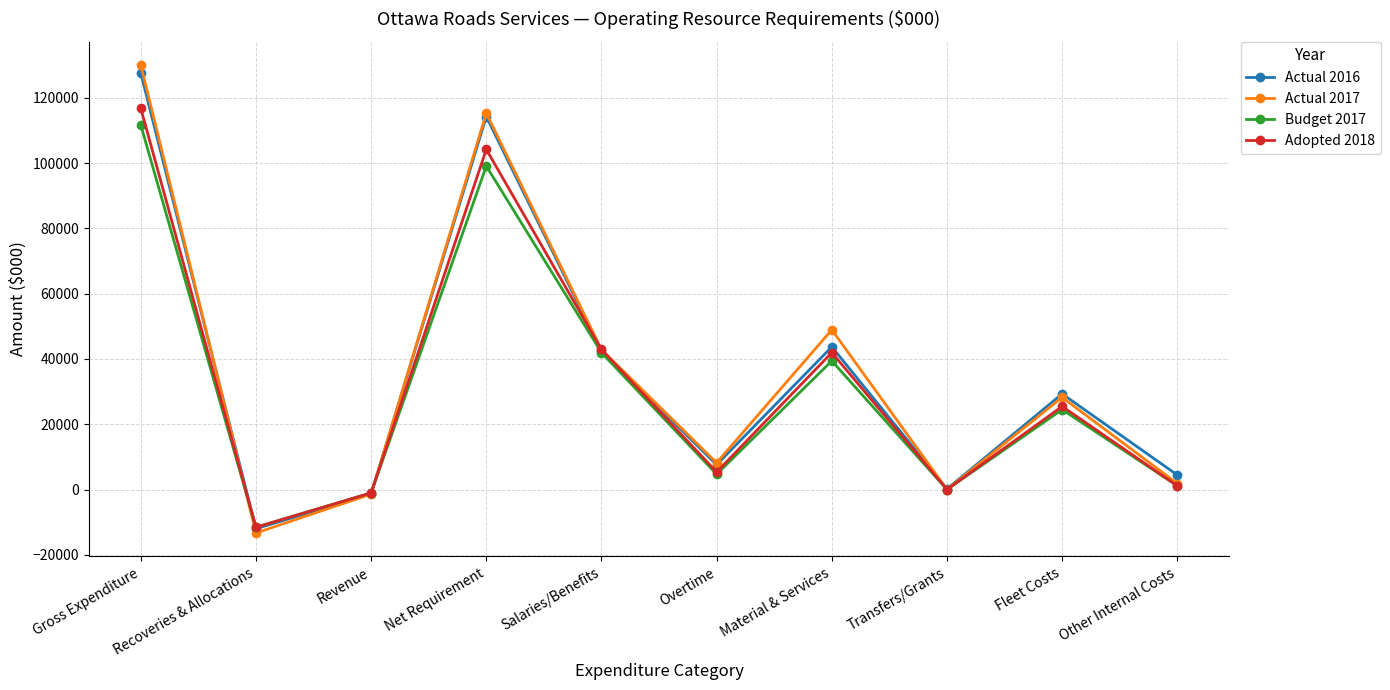

At which label does Budget 2017 reach its peak?

Gross Expenditure